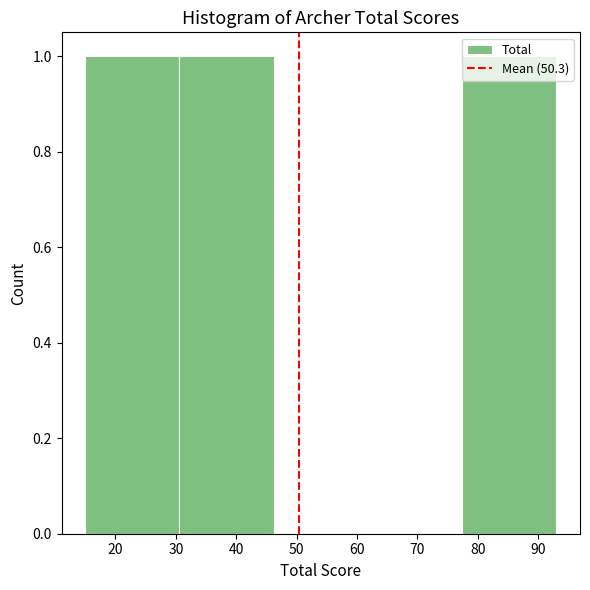

Reading left to right, list every bar in this chart as the range it spans on the x-axis followed by its height. Neither the bar edges nor the heights are printed on the chart, so give them approximately, as read against the axes.

15.0 to 30.6: 1
30.6 to 46.2: 1
46.2 to 61.8: 0
61.8 to 77.4: 0
77.4 to 93.0: 1